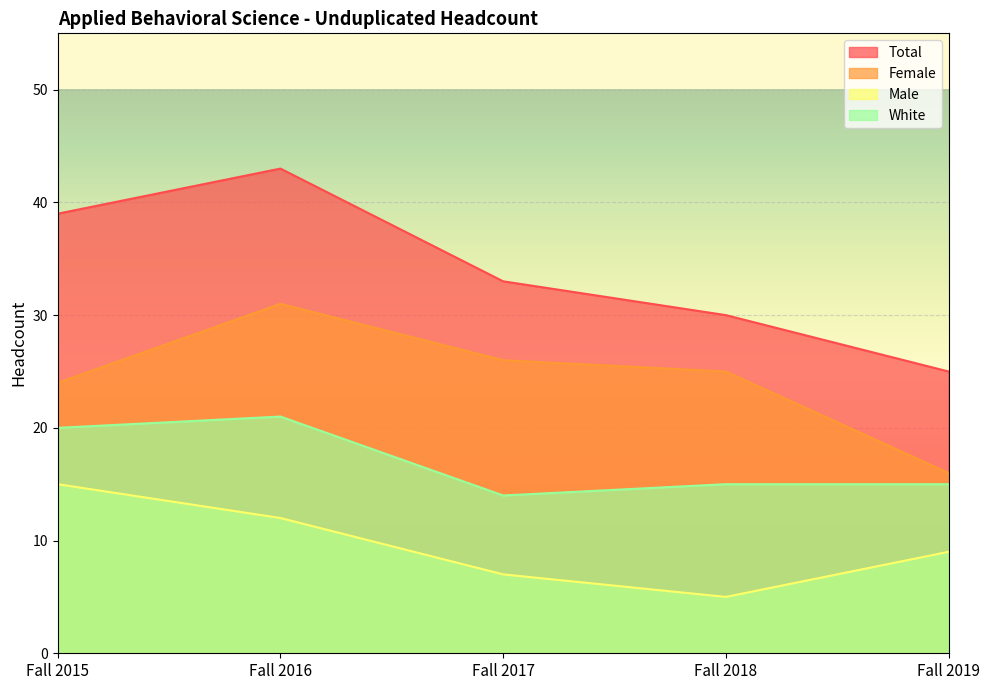

At Fall 2016, list the series in order from largest to smallest.

Total, Female, White, Male